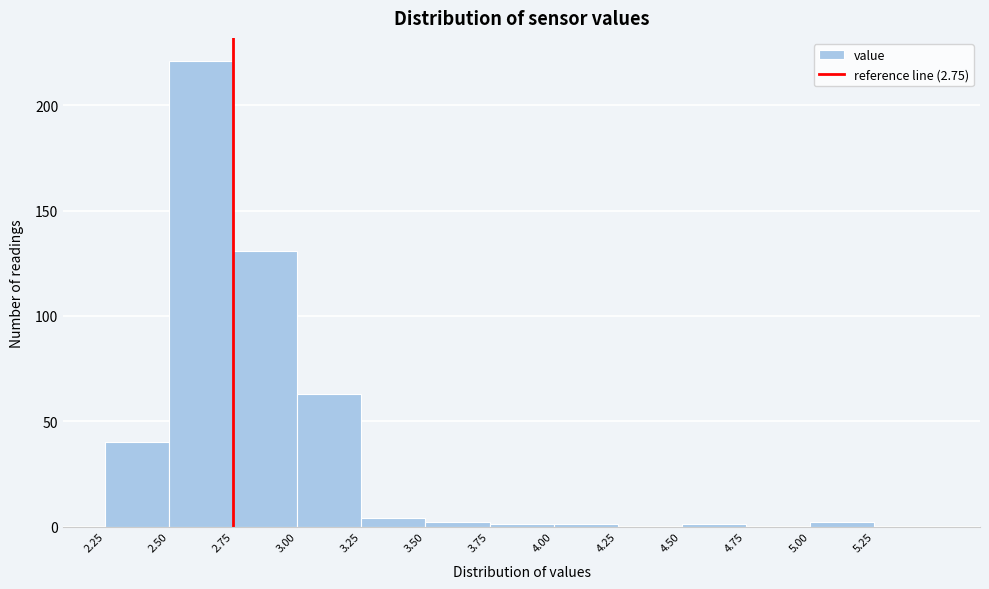

Over which range of the x-axis is the bar tallest?

2.50 to 2.75